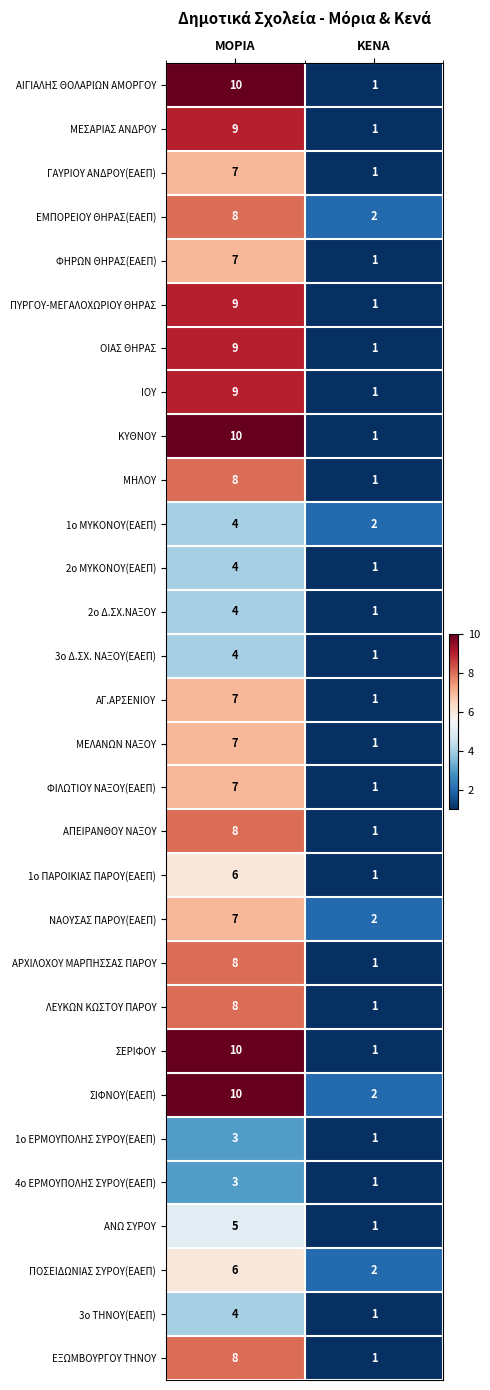

What is the difference between the highest and lowest values at ΚΕΝΑ?

1